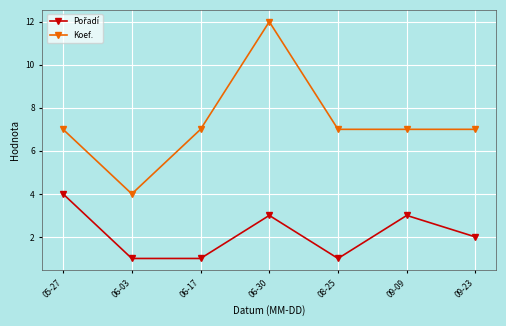

What is the difference between the Koef. values at 06-30 and 09-23?

5